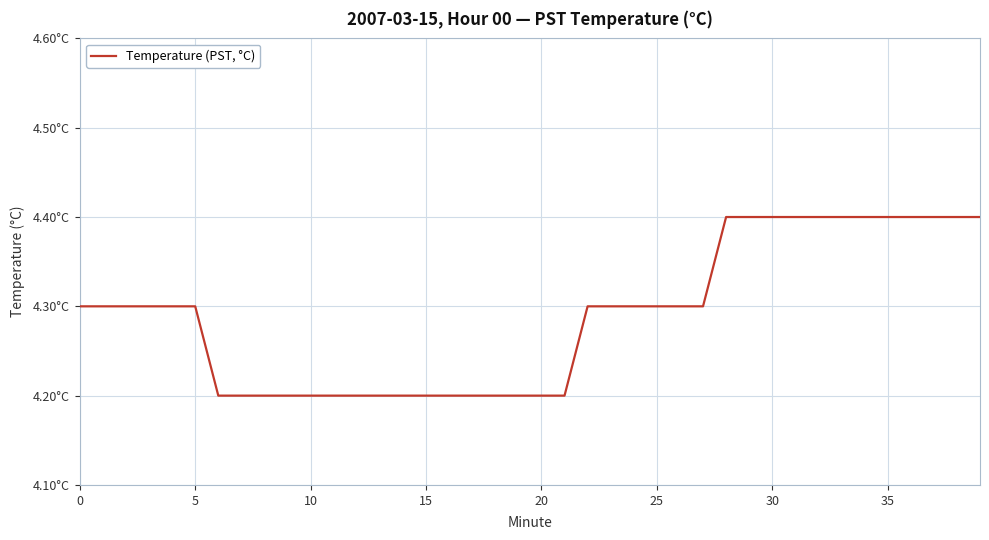

Does the chart have visible grid lines?

Yes